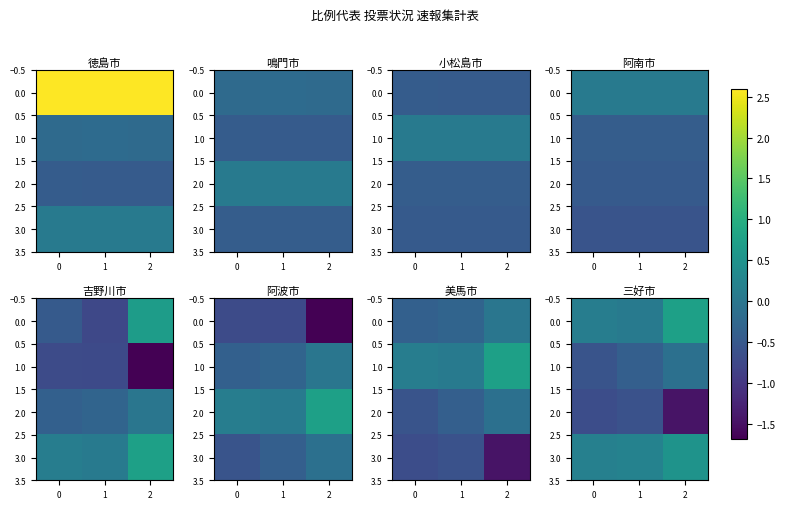

Which series has the widest spread of values?

2.0